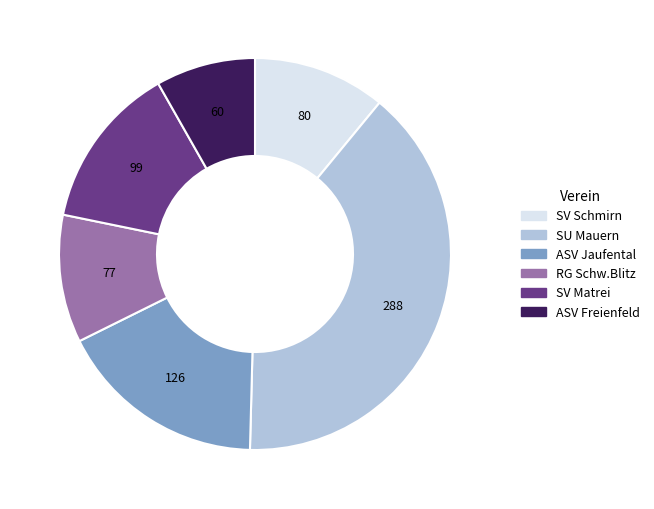

Do ASV Jaufental and ASV Freienfeld together represent more than half of the pie?

No